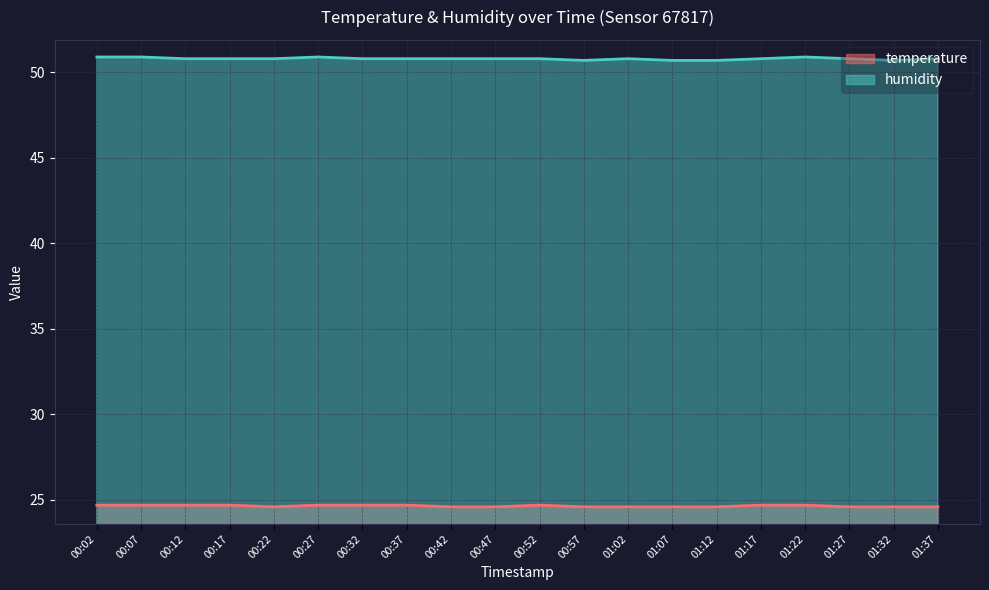

True or false: humidity and temperature intersect in this chart.

False